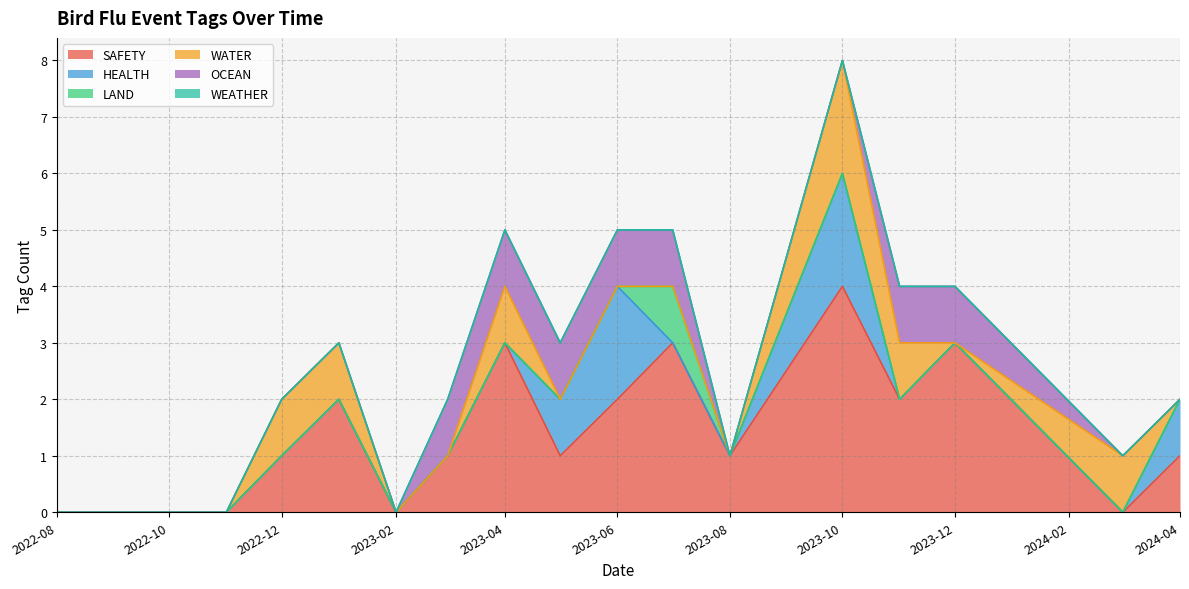

True or false: SAFETY has more than 0 interior local peaks.

True